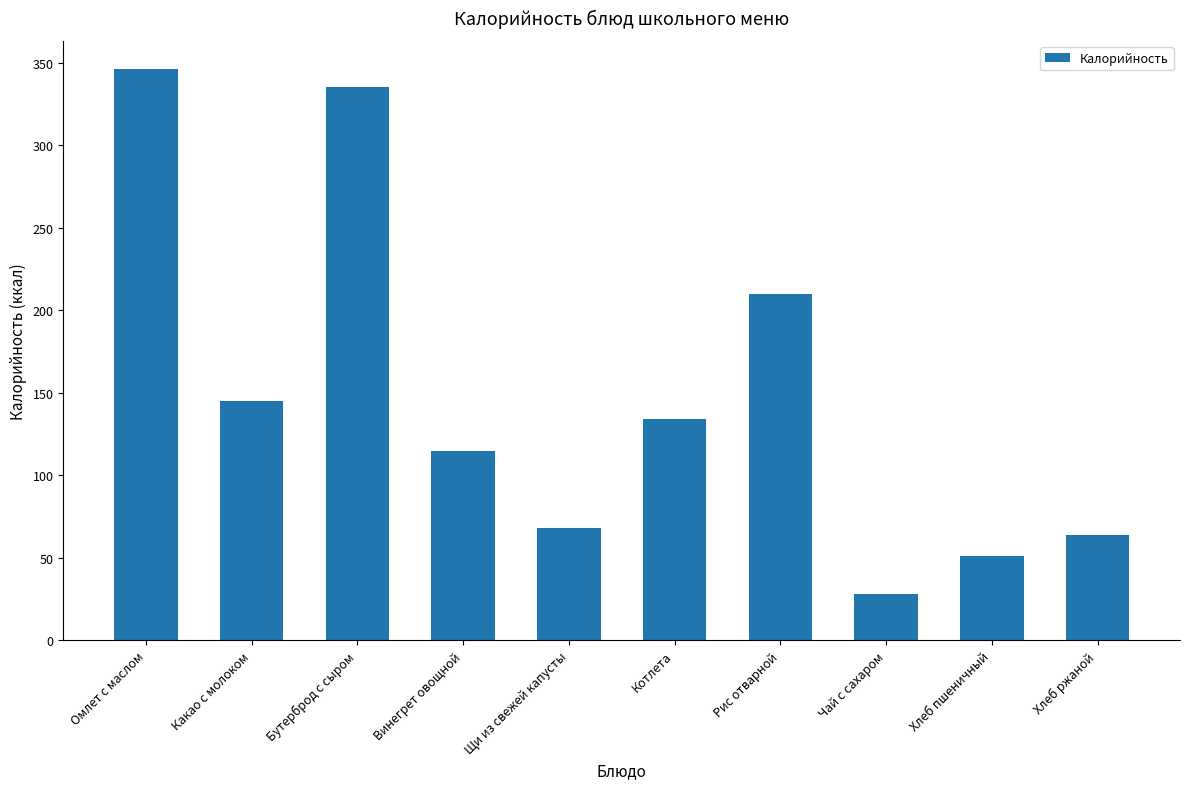

How many bars are there in total?

10